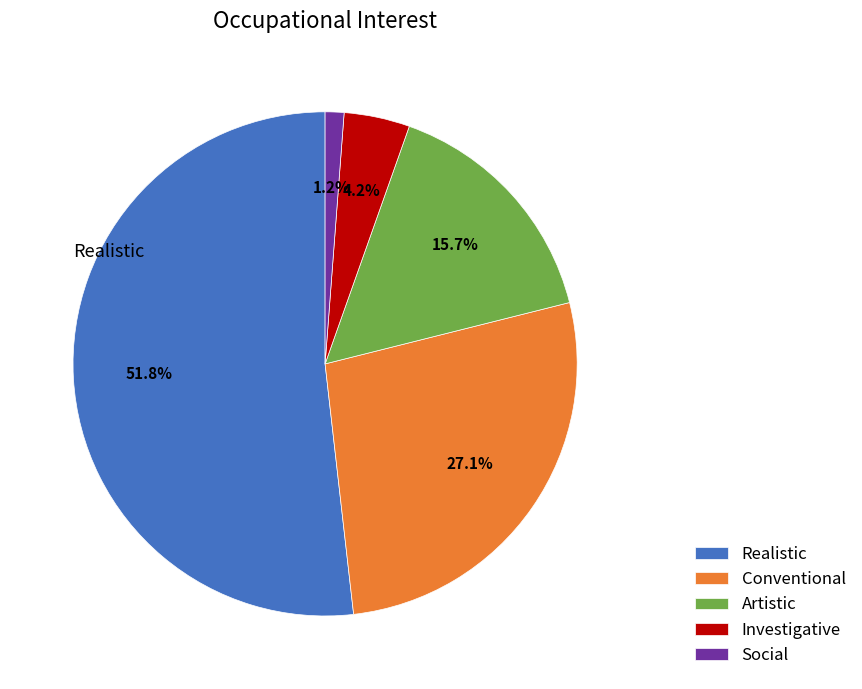

Which slice is the smallest?

Social